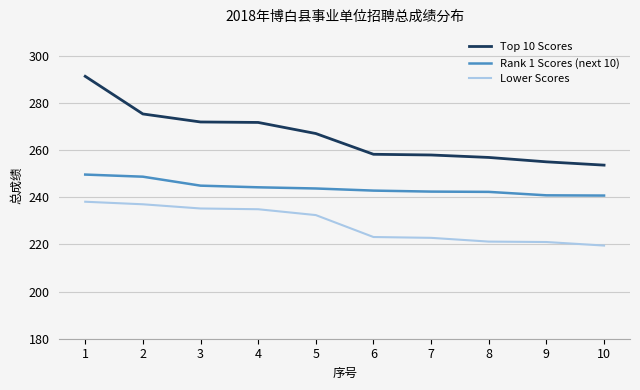

What is the greatest value displayed?

291.3